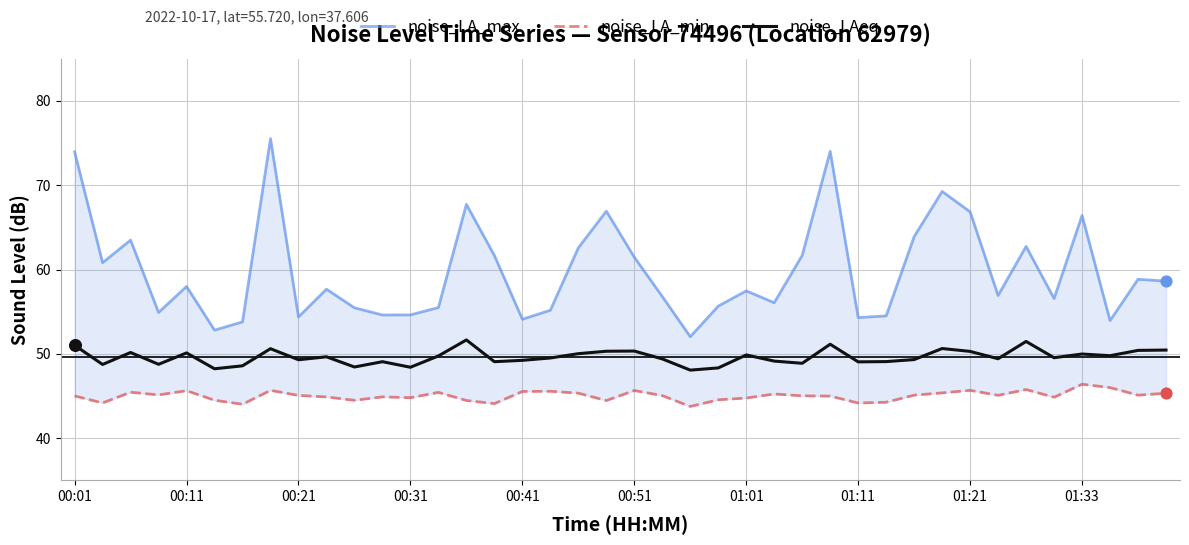

Which series has the largest Y range (max minus min)?

noise_LA_max